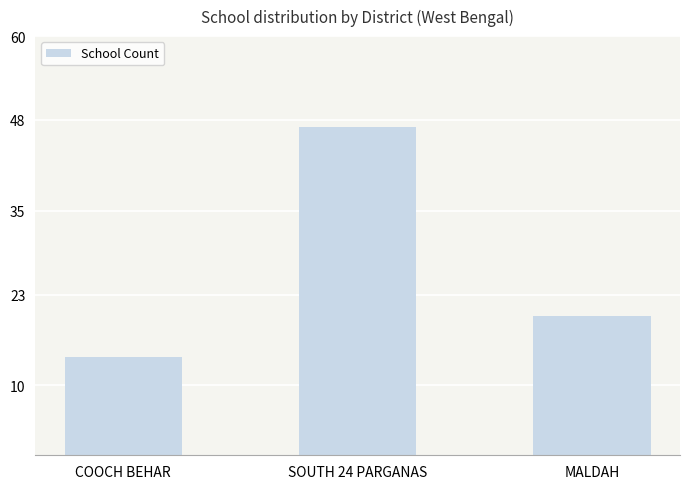

What is the value of the 3rd bar from the left?

20